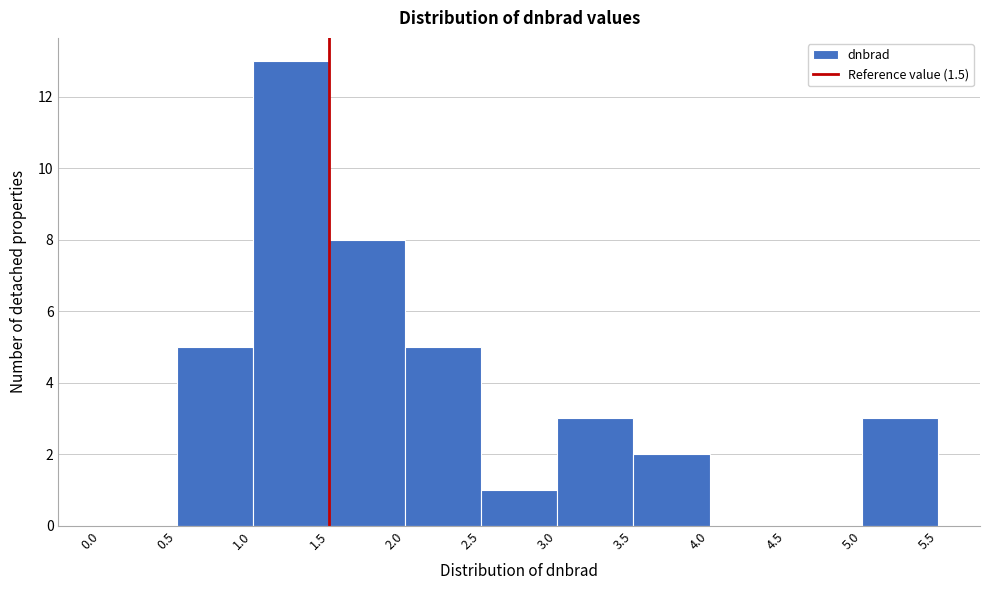

Over which range of the x-axis is the bar tallest?

1.0 to 1.5